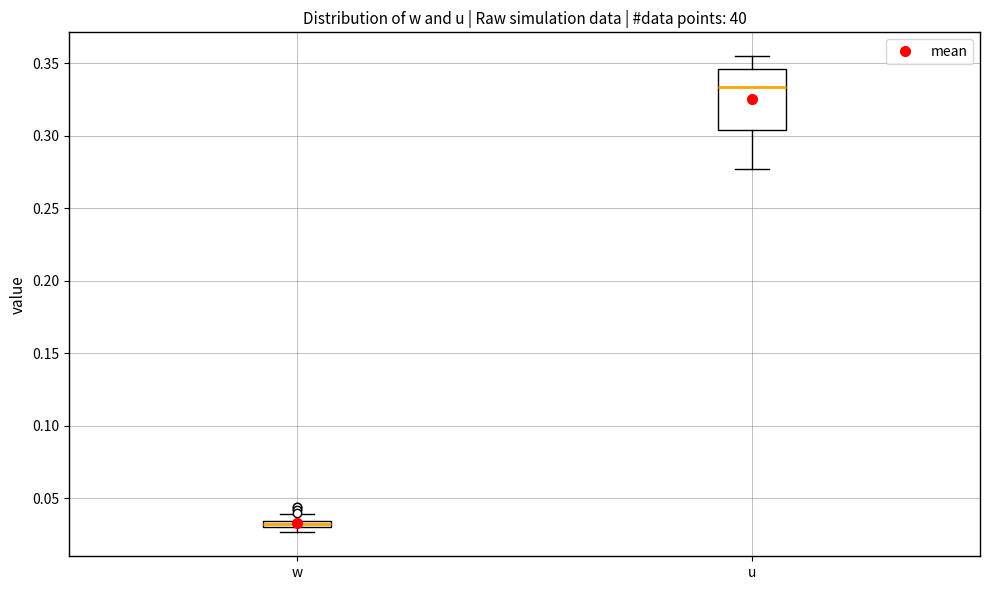

Which box is the tallest, from its lower edge to its upper edge?

u